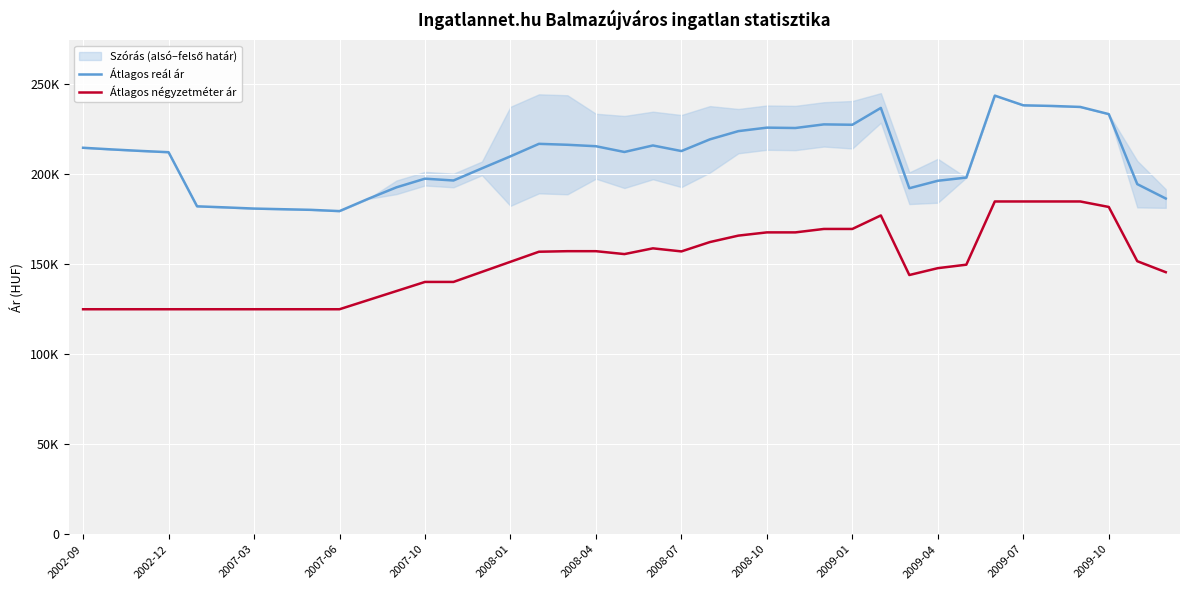

True or false: Átlagos négyzetméter ár and Átlagos reál ár cross at least once.

False